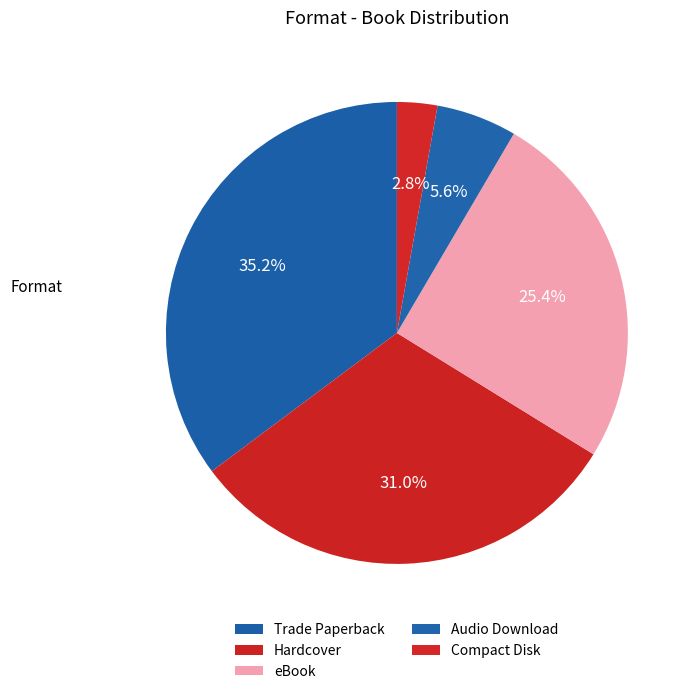

Does any single category account for the majority?

No